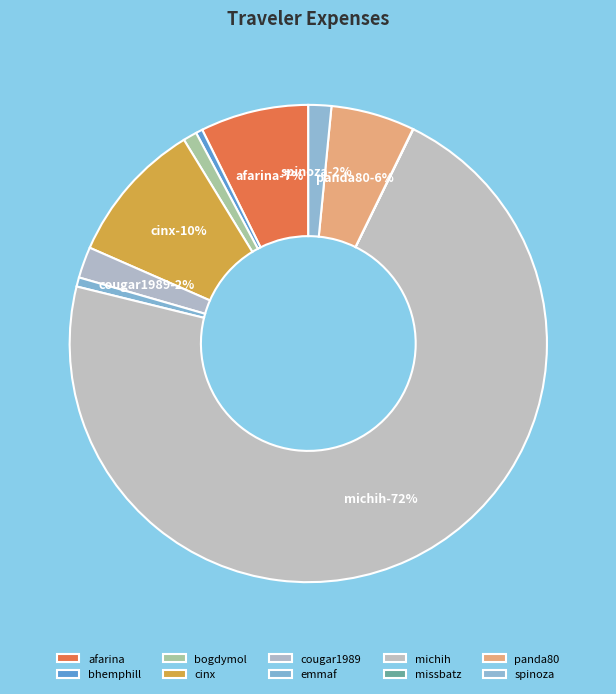

Rank the categories by value from highest to lowest.

michih, cinx, afarina, panda80, cougar1989, spinoza, bogdymol, emmaf, bhemphill, missbatz